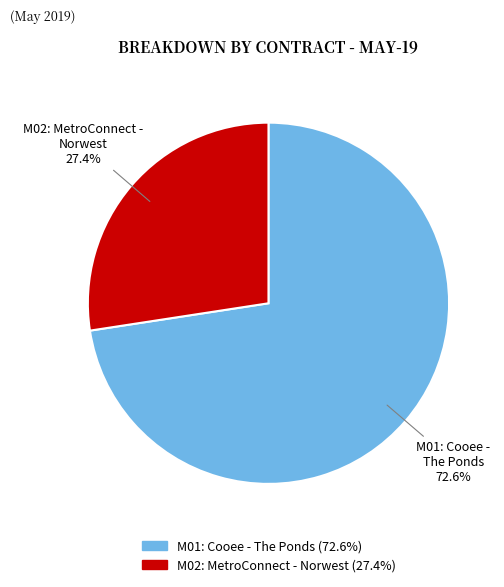

Which category has the smallest portion of the pie?

M02: MetroConnect - Norwest